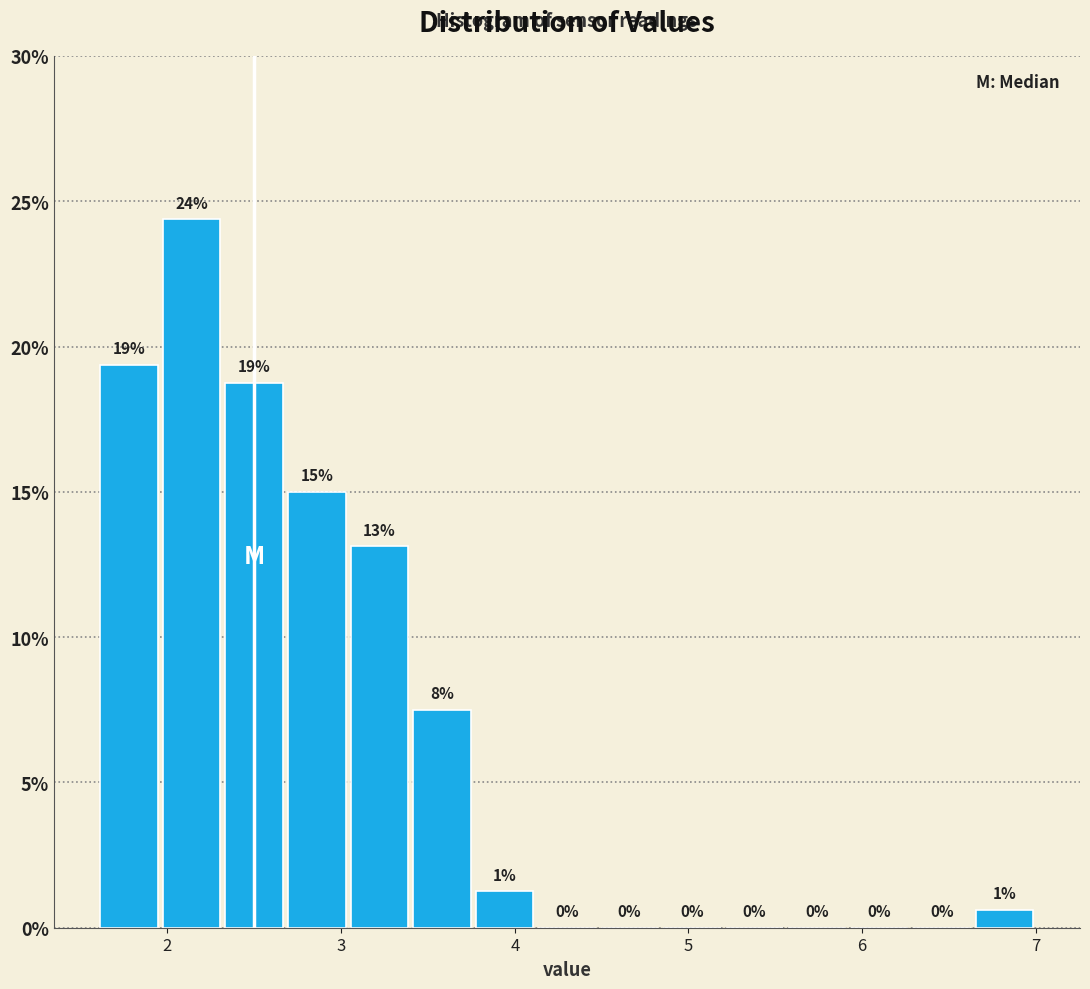

Read against the x-axis, roughly where is the centre of the tallest bar?

2.1